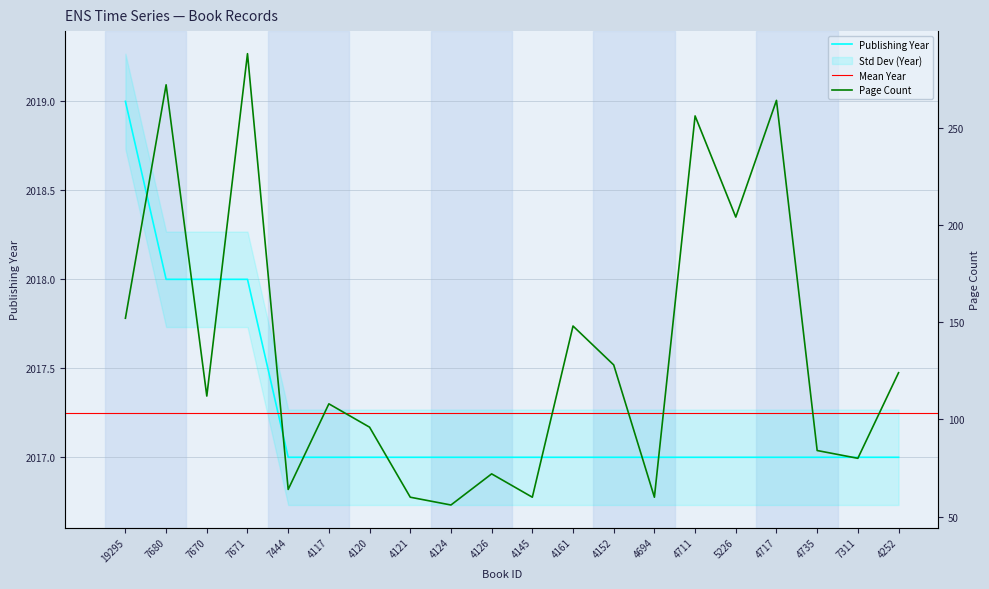

True or false: publishingYear has a value of 2017 at 4717.

True